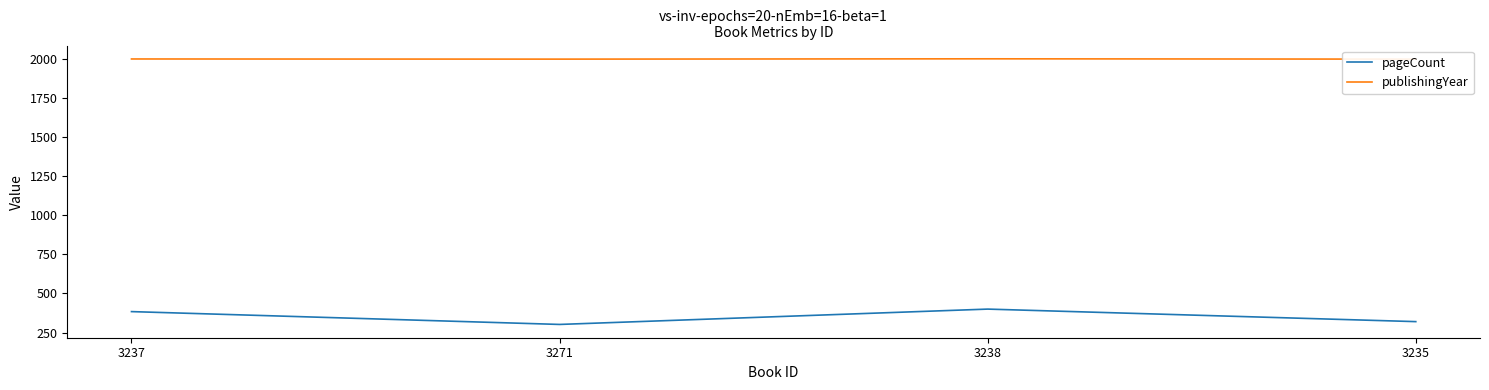

At which label is publishingYear closest to 1998?

3237